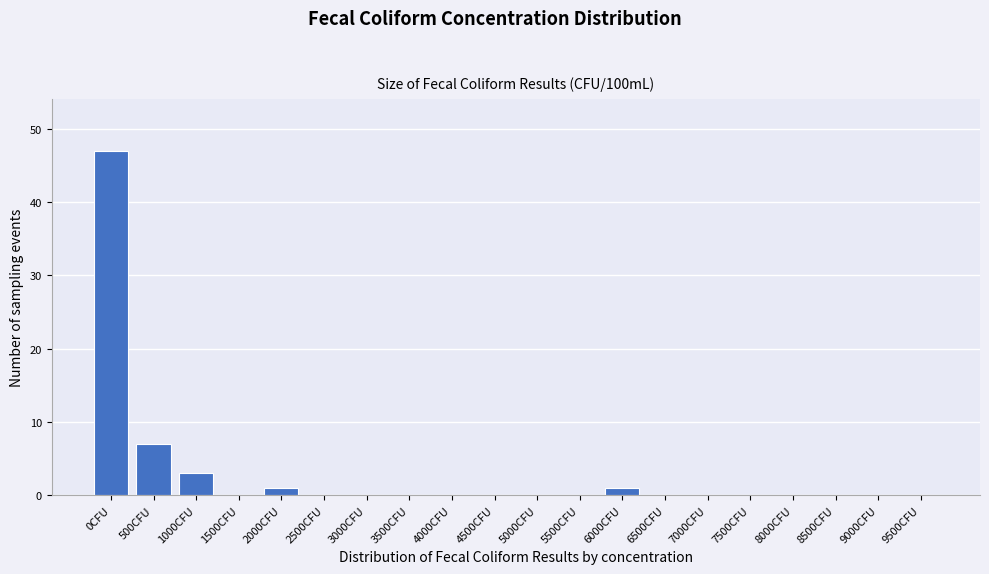

Reading right to left, list all the values displayed in this chart.

9500CFU=0	9000CFU=0	8500CFU=0	8000CFU=0	7500CFU=0	7000CFU=0	6500CFU=0	6000CFU=1	5500CFU=0	5000CFU=0	4500CFU=0	4000CFU=0	3500CFU=0	3000CFU=0	2500CFU=0	2000CFU=1	1500CFU=0	1000CFU=3	500CFU=7	0CFU=47